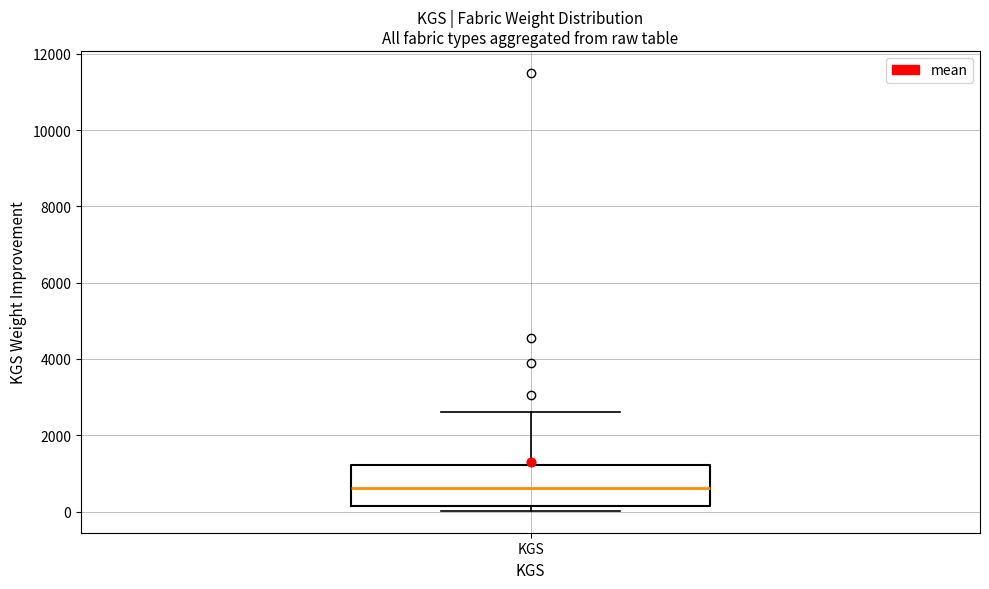

Where does the upper whisker of the box for KGS end on the y-axis? The values are not printed on the chart, so give them approximately, as read against the axis.

2600